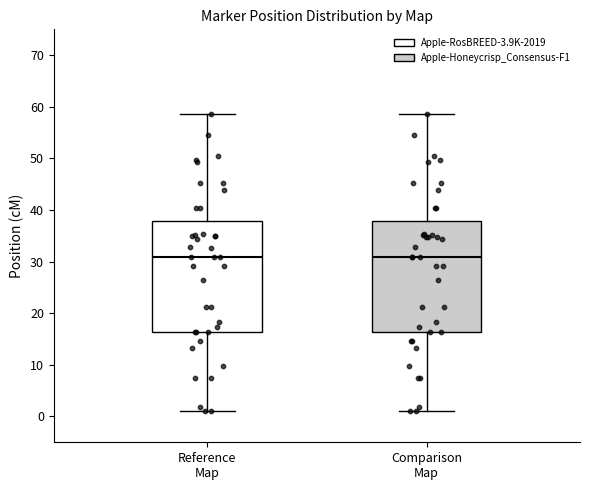

Reading left to right, transcribe this box plot: for each box, give where its median line is, the range the box spans, and where its two whiskers end, as read against the y-axis. The values are not printed on the chart, so give them approximately, as read against the axis.

Reference Map: median 31, box 16 to 38, whiskers 1 to 59
Comparison Map: median 31, box 16 to 38, whiskers 1 to 59